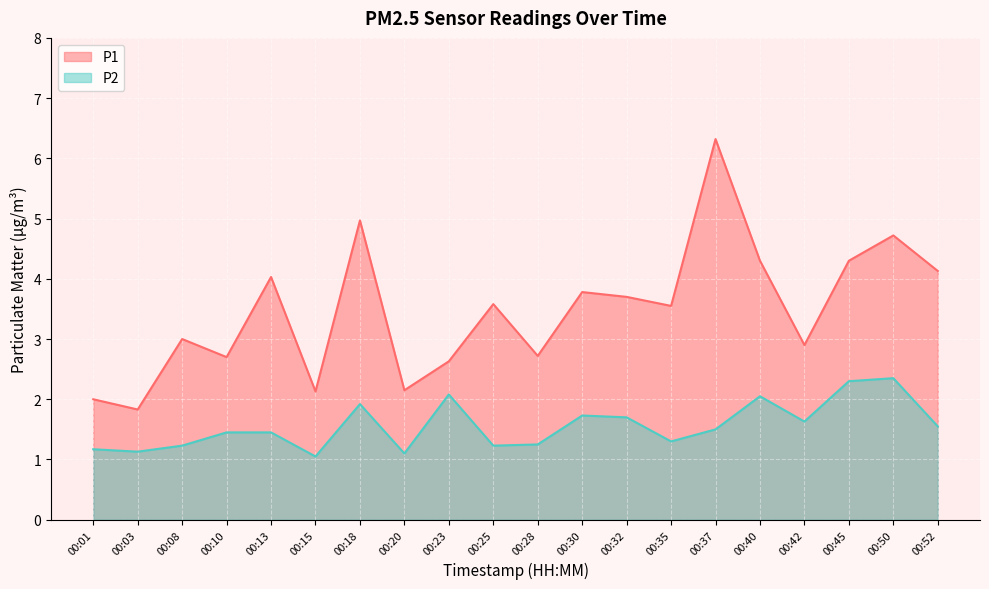

What are all the series names shown in the legend?

P1, P2